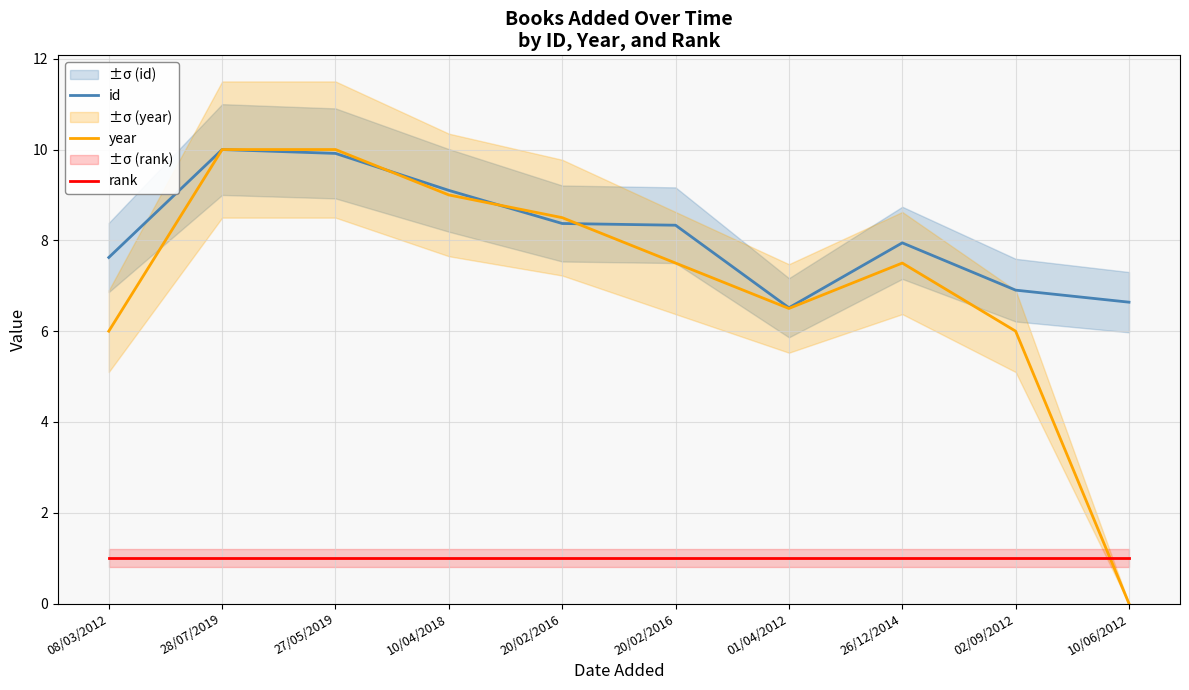

What is the total value across all series at 01/04/2012?

14.0